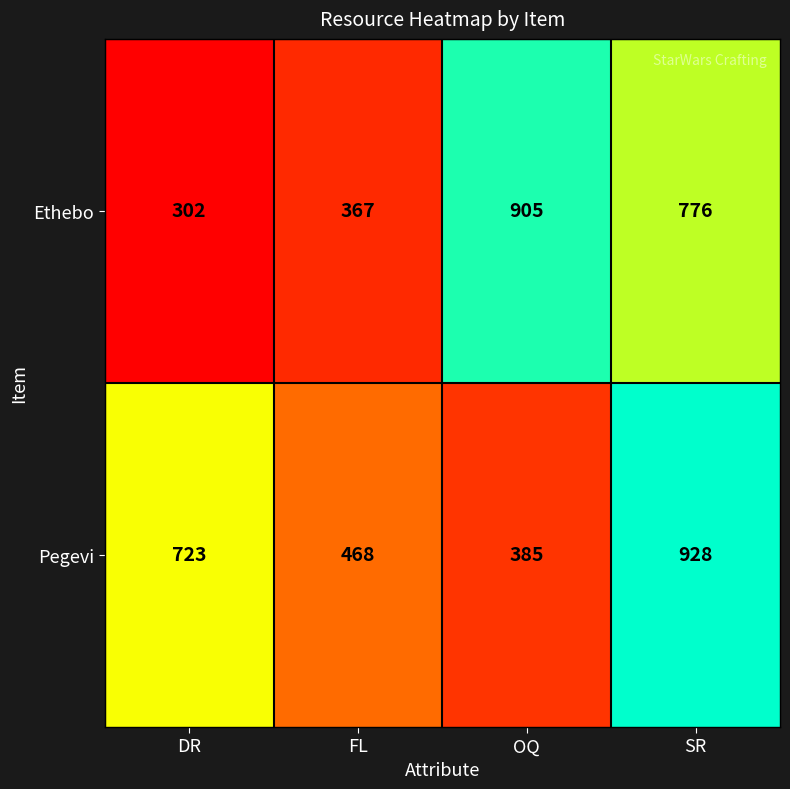

How many Ethebo values are between 367 and 905?

3